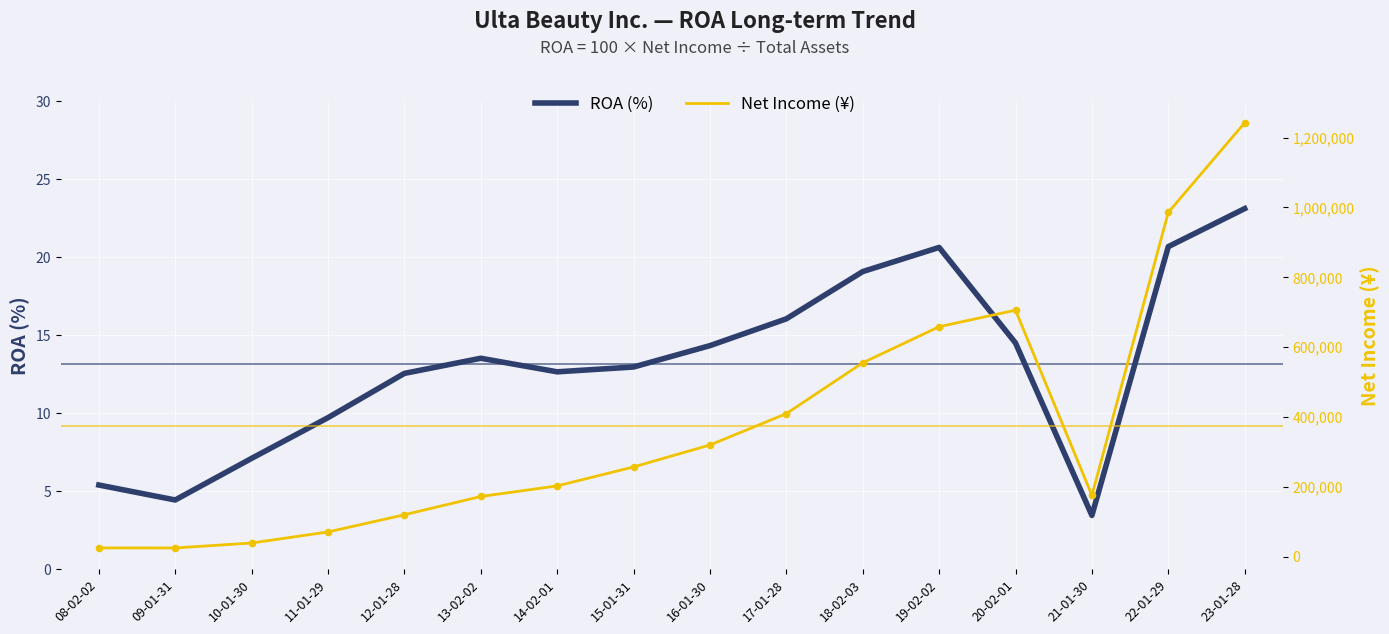

Which series has the largest total across all categories?

Net Income (¥)